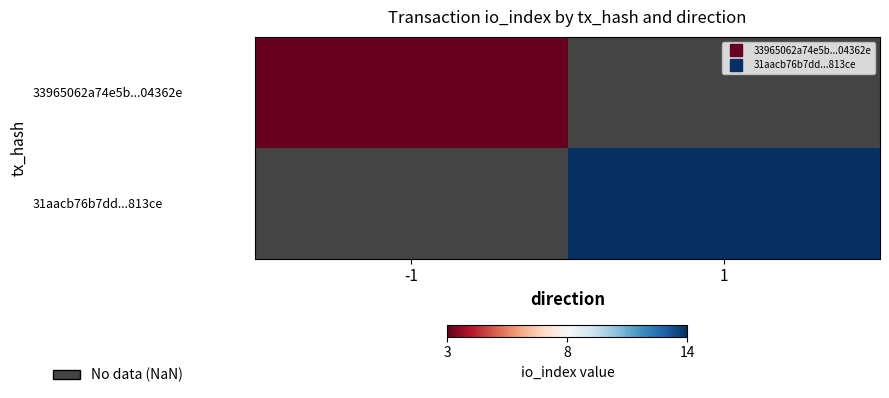

At which label does 33965062a74e5b...04362e reach its peak?

-1